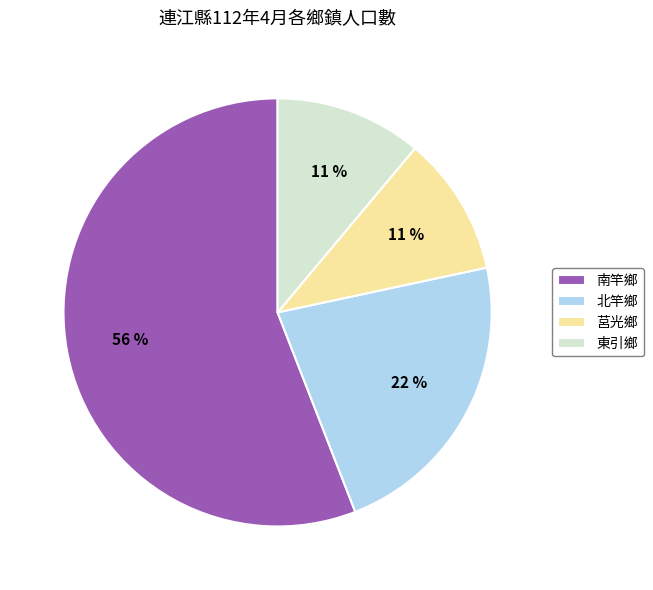

To the nearest percent, what percentage of the pie is 北竿鄉?

22%